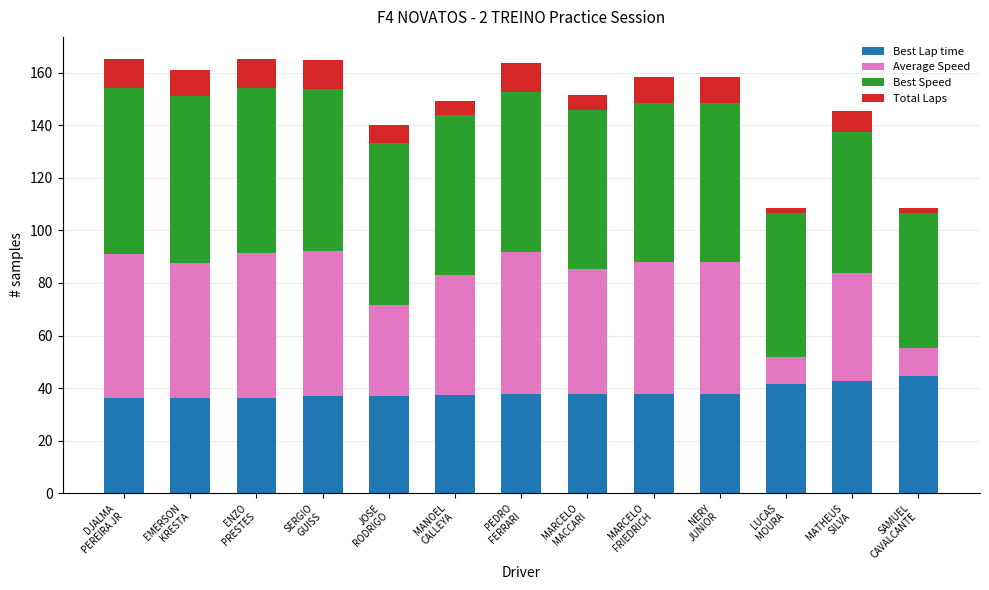

What is the difference between the second highest and second lowest values in the Best Lap time series?

6.5